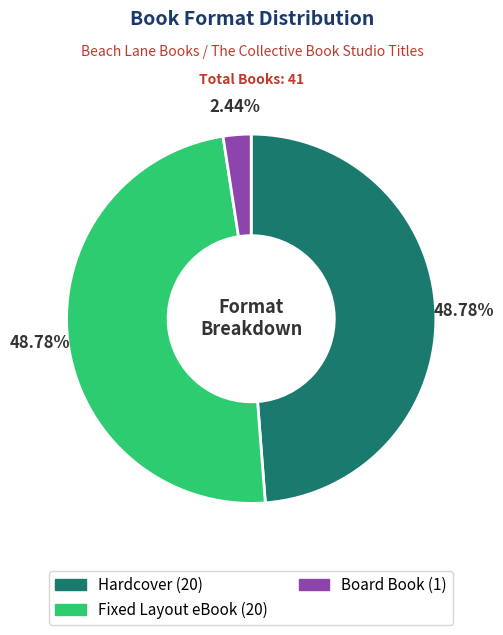

Which slice is the smallest?

Board Book